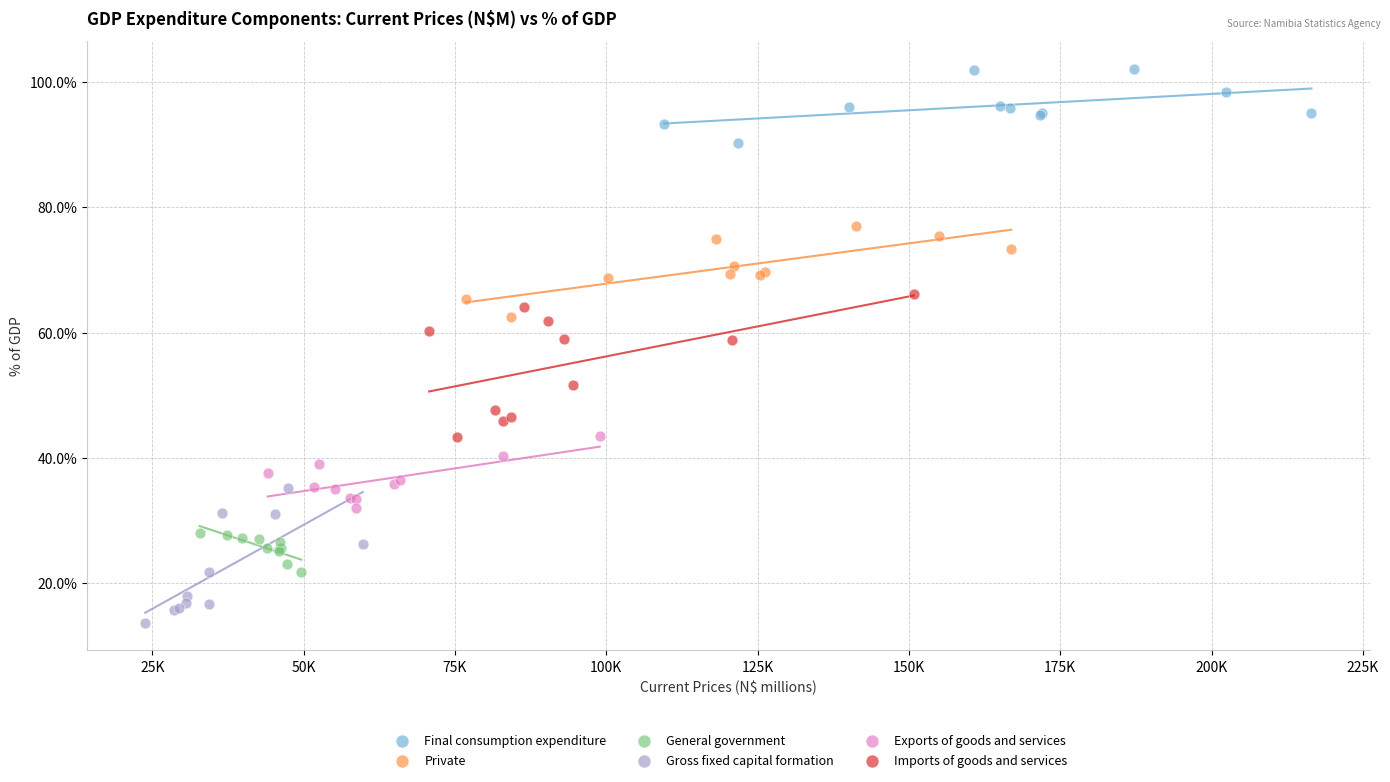

Which series contains the highest Y value?

Final consumption expenditure